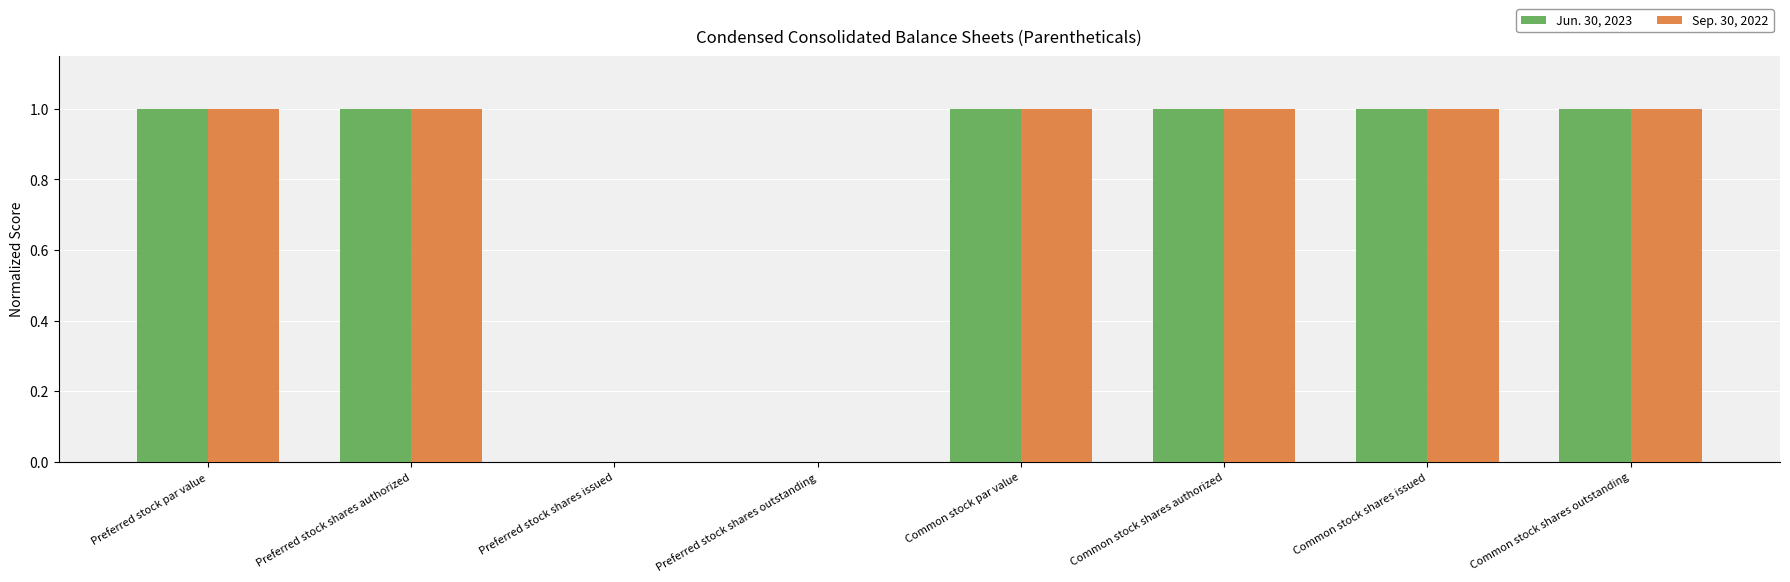

What is the highest value of the Sep. 30, 2022 series?

1